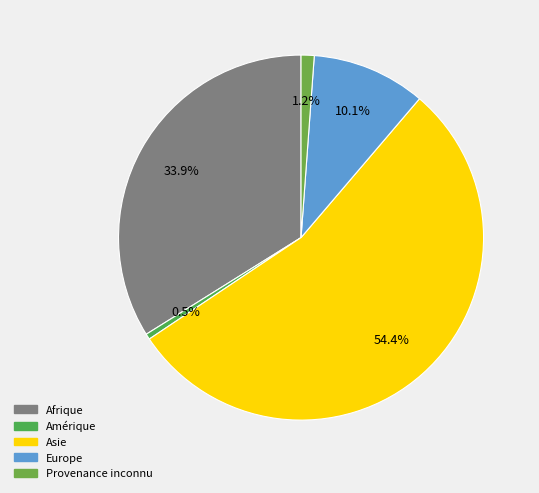

To the nearest percent, what is the difference between the Afrique and Europe slice percentages?

24%